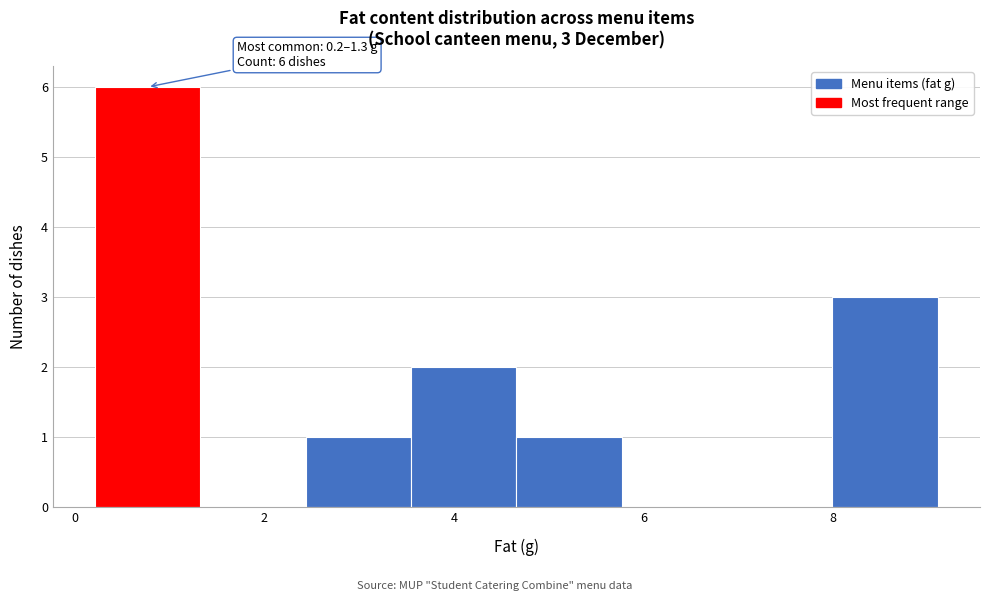

Which range on the x-axis has the tallest bar?

0.2 to 1.4